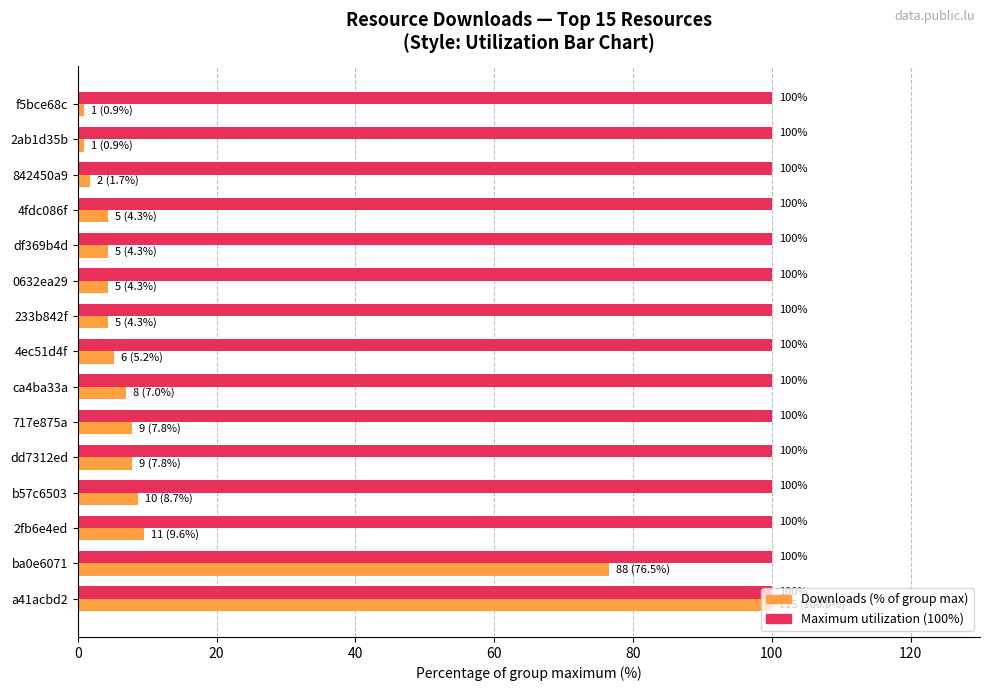

What is the difference between the highest and lowest values at ca4ba33a?

93.0